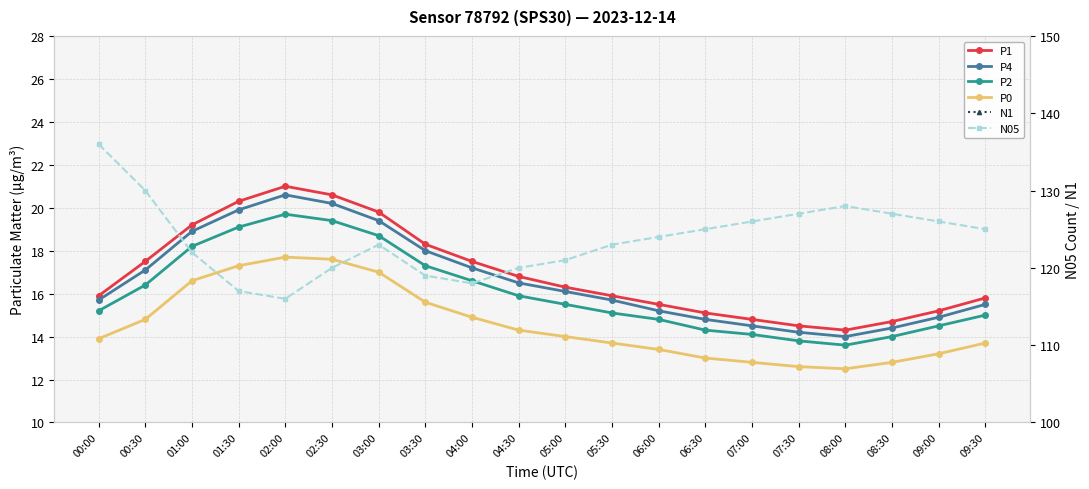

At which category is the sum across all series the highest?

03:00